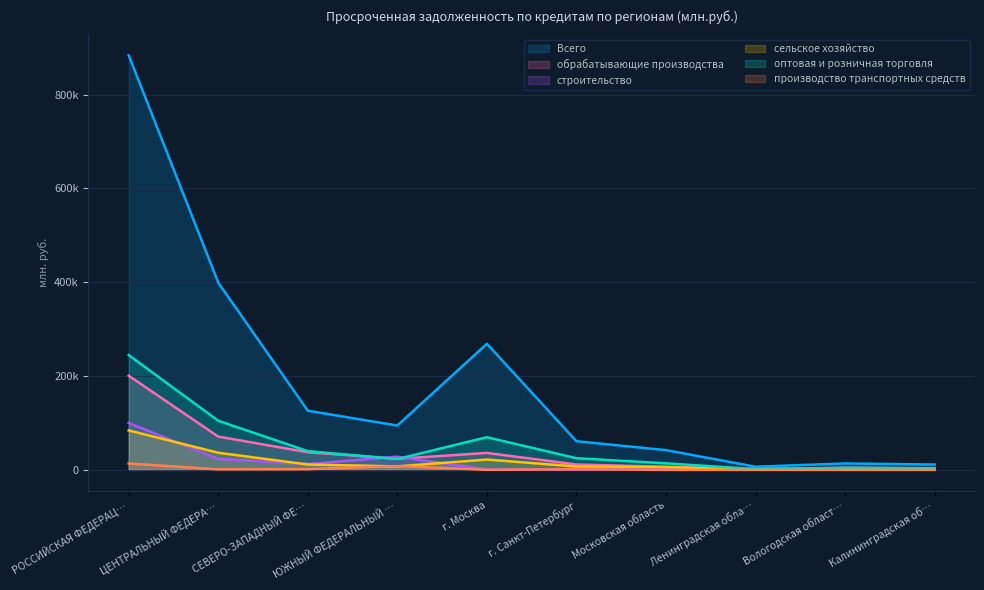

Reading left to right, transcribe all the data shown in this chart.

Всего: 883538	399119	126158	94559	268776	61137	42118	6747	13718	11379
обрабатывающие производства: 200664	70972	37638	23602	36161	11486	6608	1711	4490	3495
строительство: 99943	23507	12536	27974	943	384	2902	2027	2676	1444
сельское хозяйство: 84102	36509	11493	7435	22071	7183	5950	464	919	1333
оптовая и розничная торговля: 244654	104737	39900	23103	69649	24847	13970	1641	4483	3637
производство транспортных средств: 13646	1094	1546	8151	148	1361	0	48	4	40